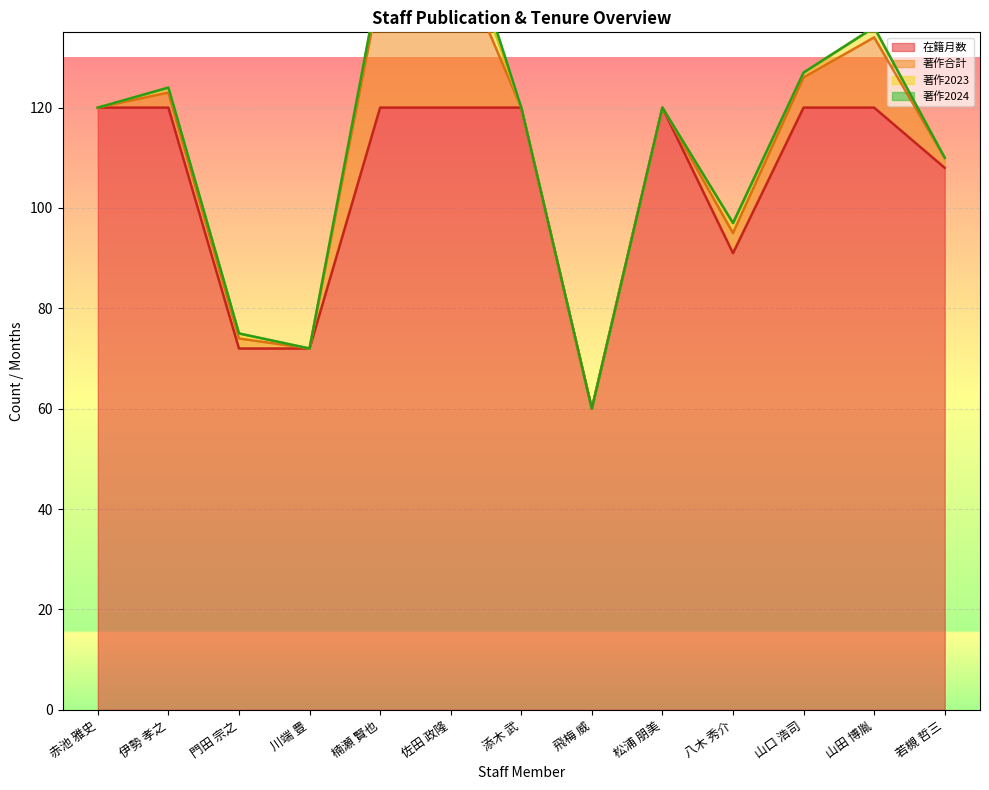

The 在籍月数 series shows 72 at 川端 豊. True or false?

True